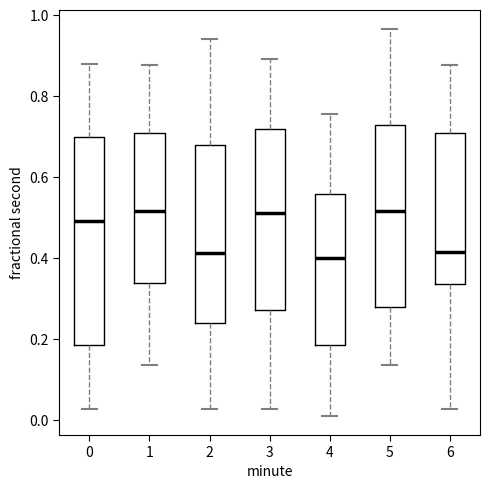

Reading left to right, transcribe this box plot: for each box, give where its median line is, the range the box spans, and where its two whiskers end, as read against the y-axis. The values are not printed on the chart, so give them approximately, as read against the axis.

0: median 0.50, box 0.18 to 0.70, whiskers 0.02 to 0.88
1: median 0.52, box 0.34 to 0.70, whiskers 0.14 to 0.88
2: median 0.42, box 0.24 to 0.68, whiskers 0.02 to 0.94
3: median 0.52, box 0.28 to 0.72, whiskers 0.02 to 0.90
4: median 0.40, box 0.18 to 0.56, whiskers 0.02 to 0.76
5: median 0.52, box 0.28 to 0.72, whiskers 0.14 to 0.96
6: median 0.42, box 0.34 to 0.70, whiskers 0.02 to 0.88